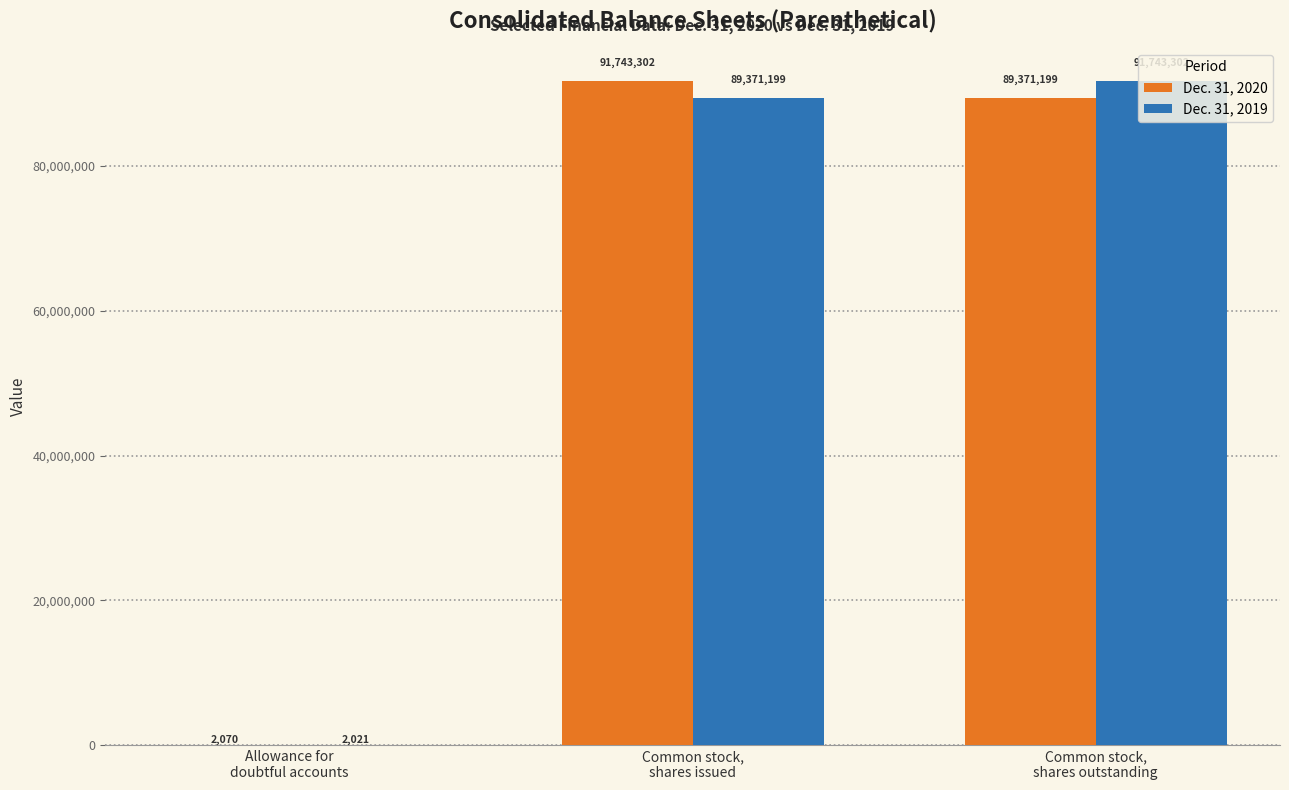

What is the maximum value for Dec. 31, 2020?

91743302